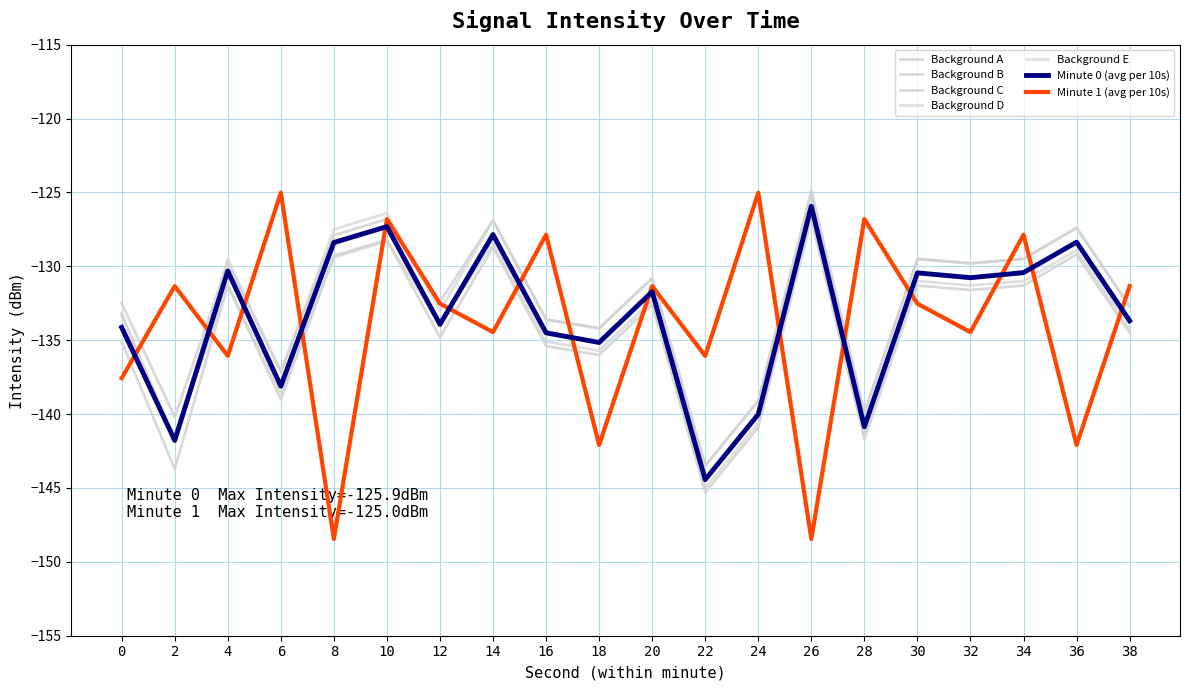

What is the difference between the Background C values at 8 and 36?

0.1